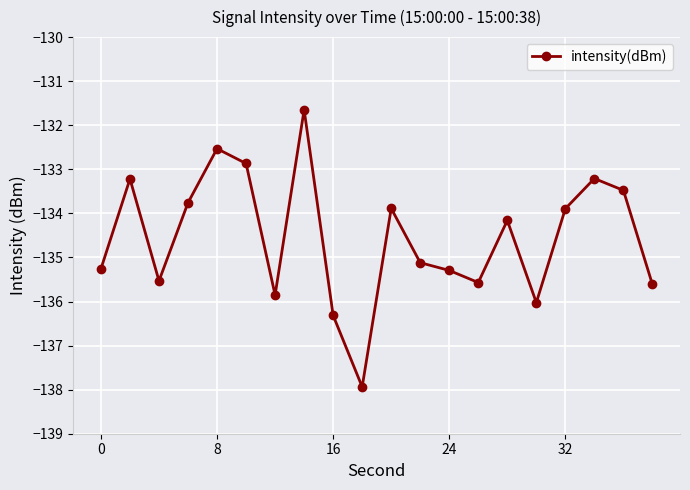

True or false: the data has more than 2 interior local peaks.

True